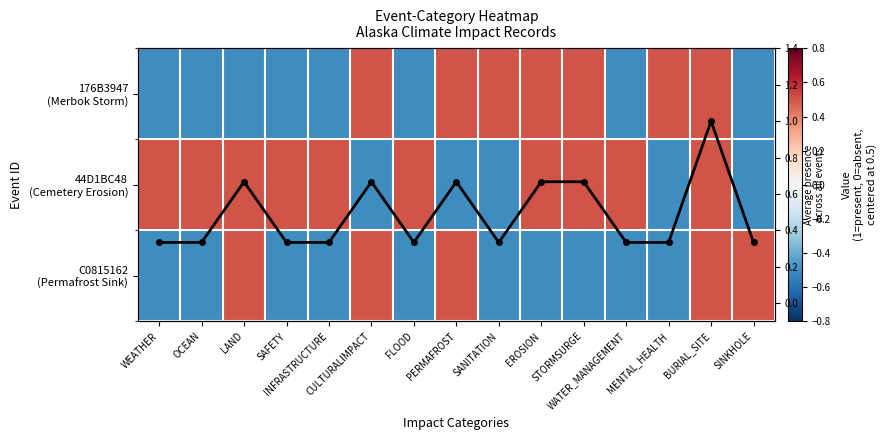

Count the Mean presence values in the range 0 to 1.

15